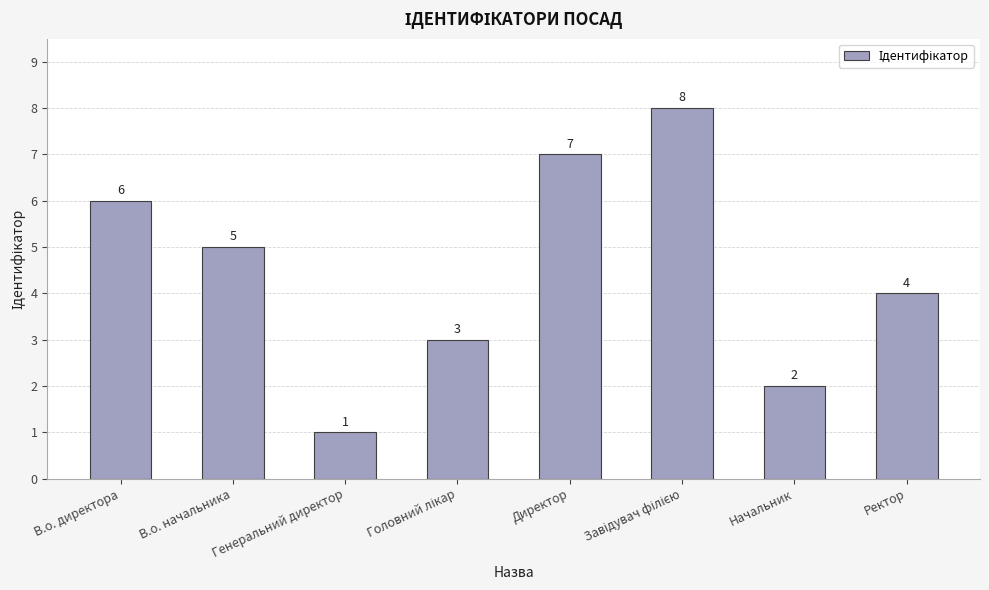

How many categories are shown in the chart?

8